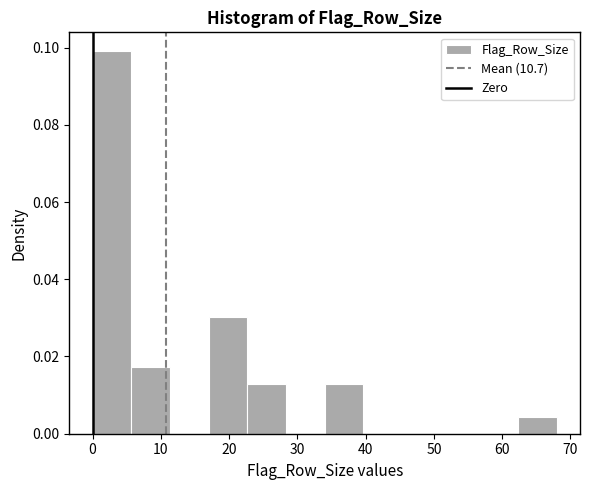

Over which range of the x-axis is the bar tallest?

0 to 6